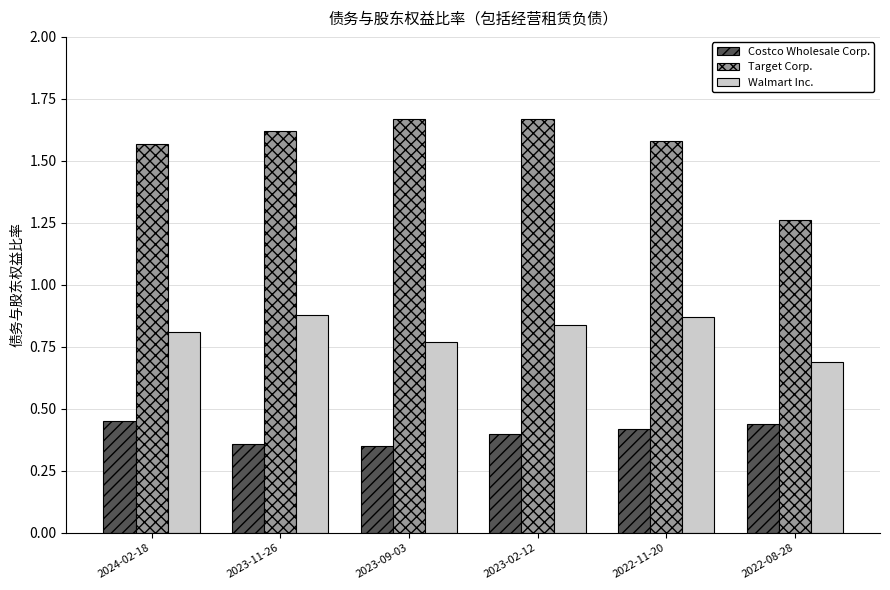

Which series has the widest spread of values?

Target Corp.